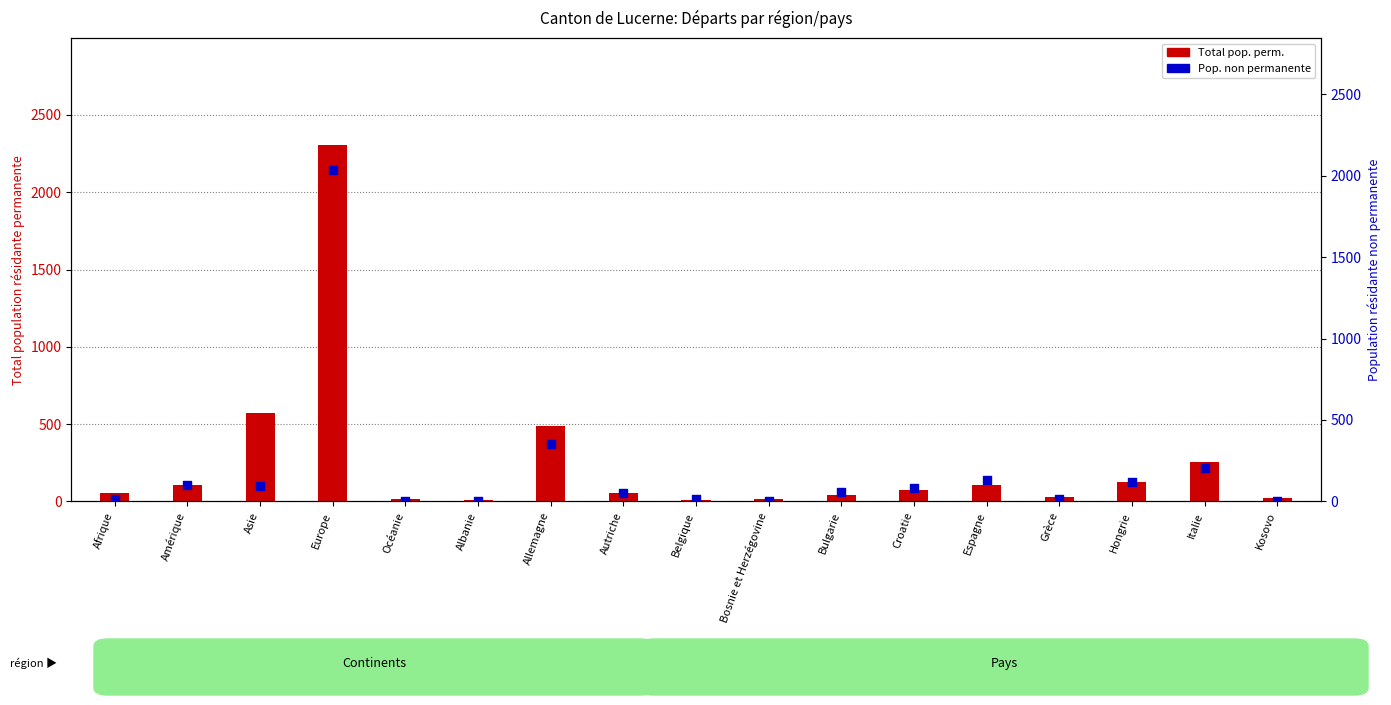

Which series reaches the maximum Y coordinate?

Total pop. perm.